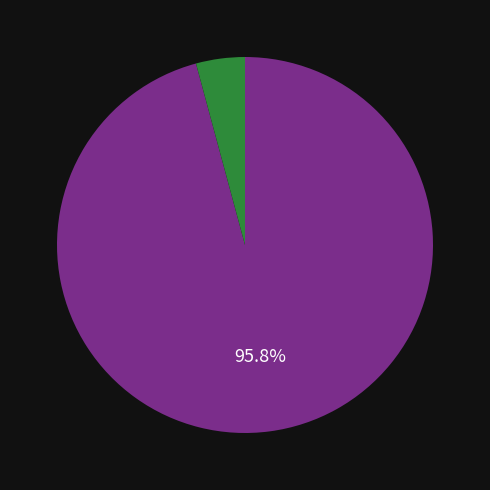

Is there a majority slice in this chart?

Yes